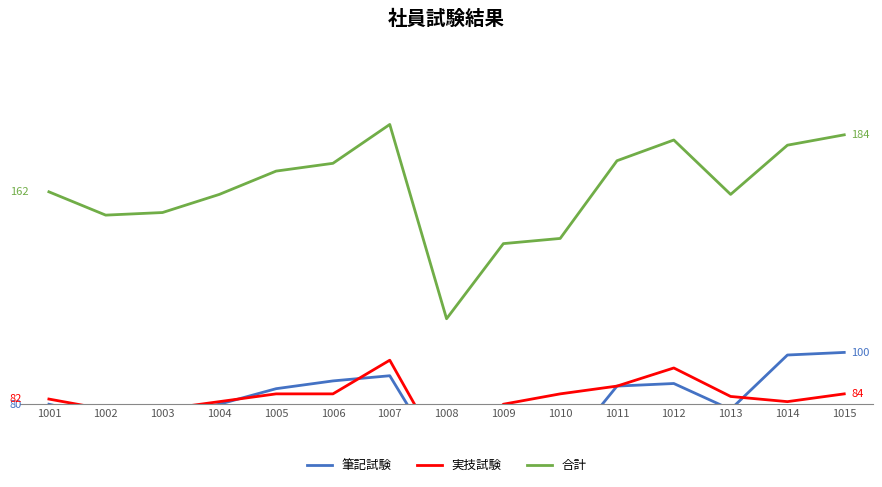

At which category does 筆記試験 reach its first local peak?

1007